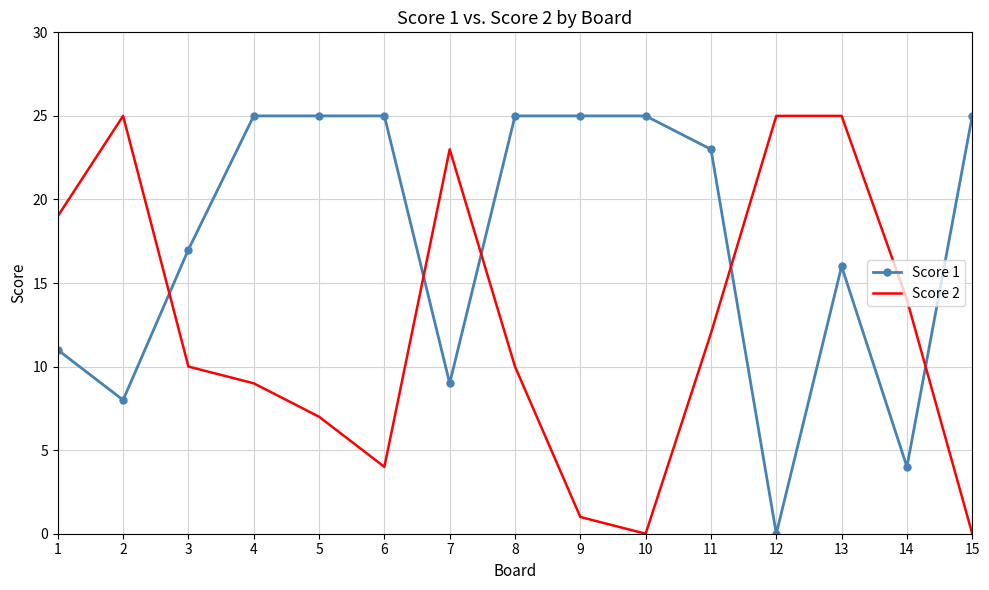

The value of Score 1 at 15 is 25. True or false?

True